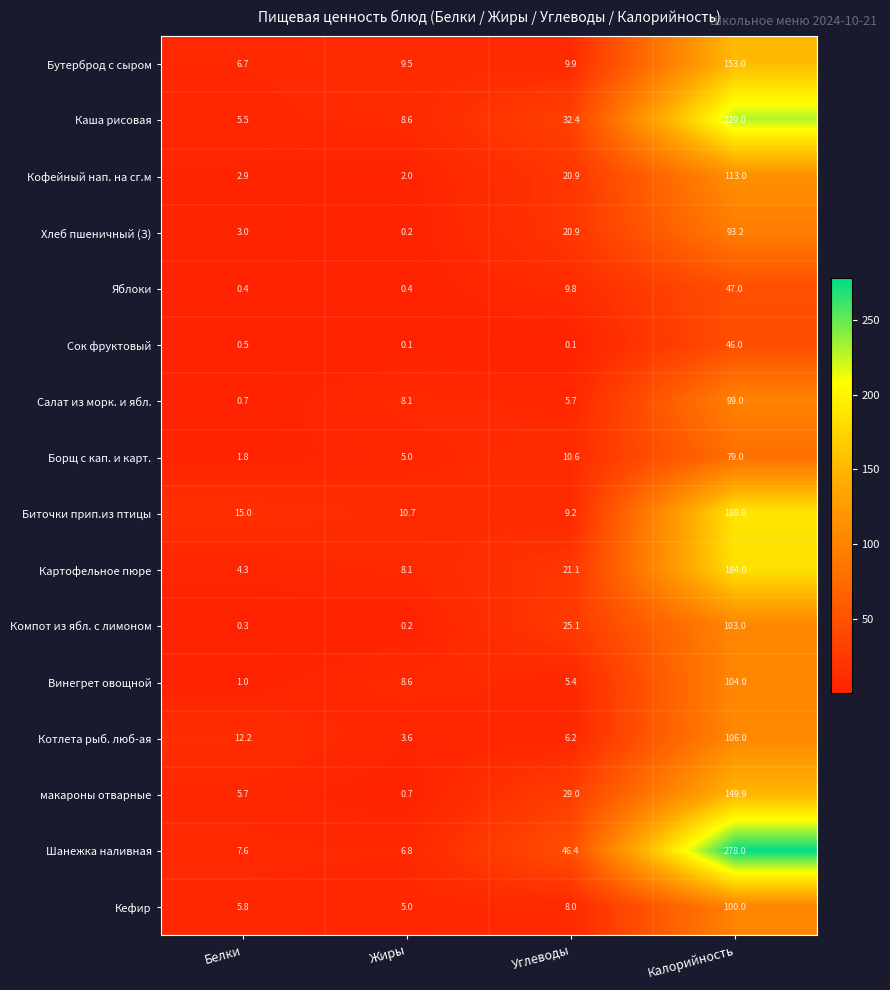

The Кефир series shows 3.4 at Углеводы. True or false?

False